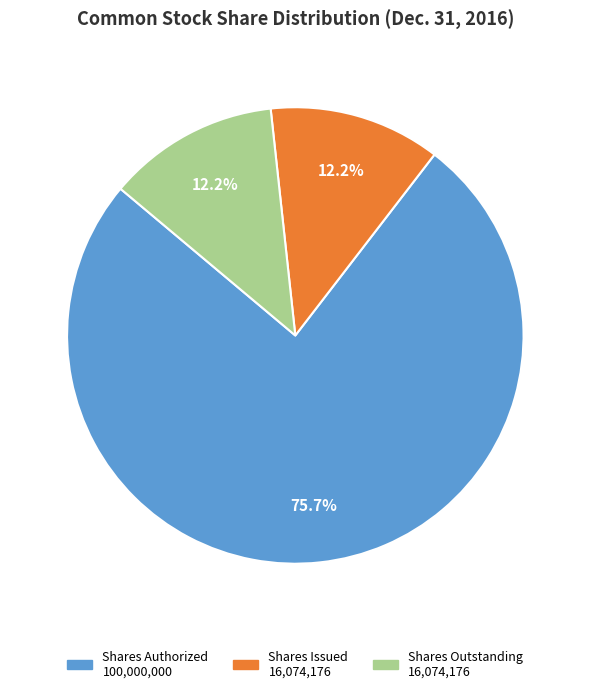

How many slices are in this pie chart?

3